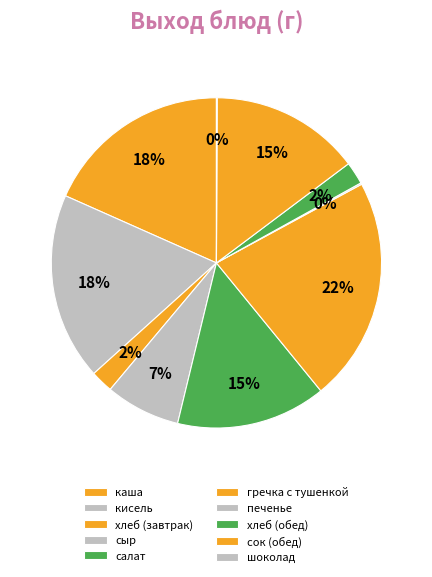

How many slices are in this pie chart?

10